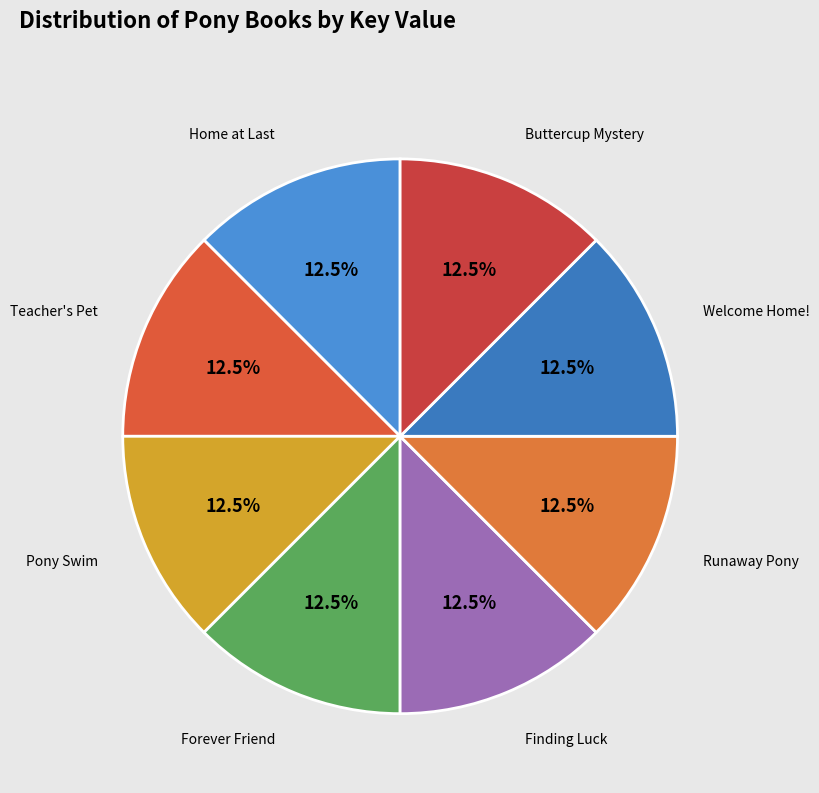

How much of the chart is everything except Forever Friend?

87.5%